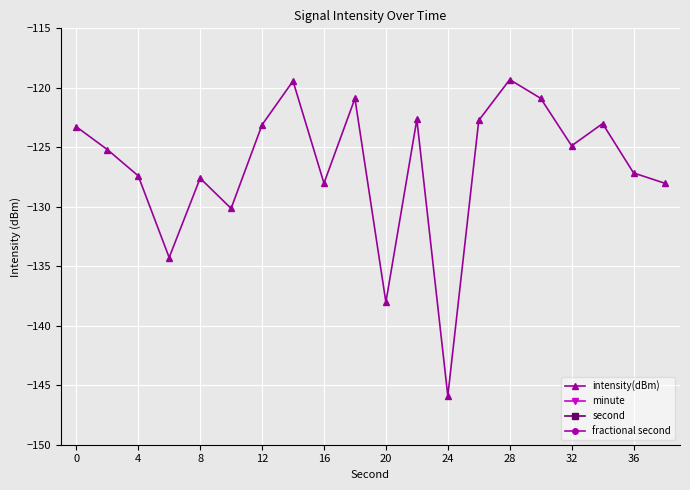

The value of intensity(dBm) at 36 is -58.9. True or false?

False